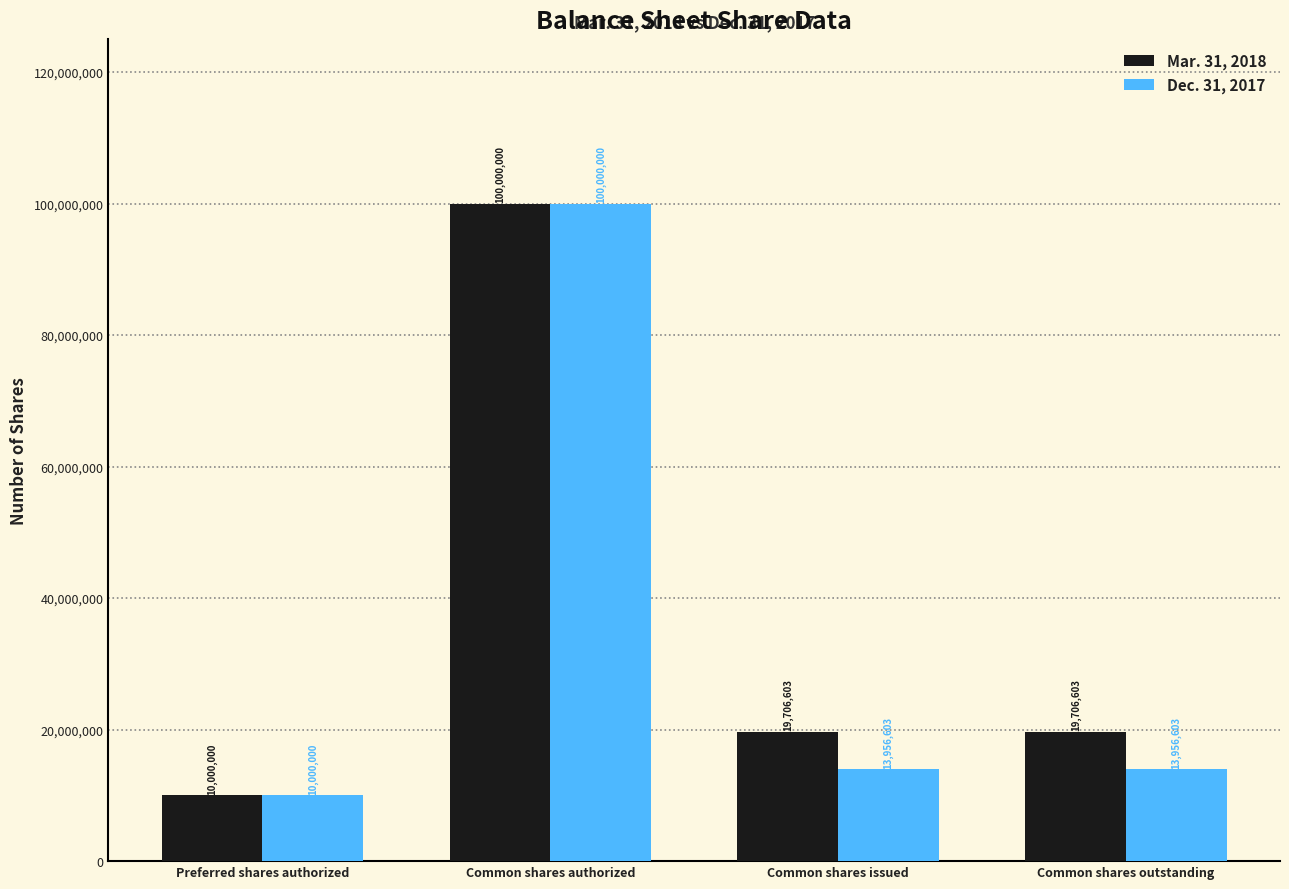

Is it true that Dec. 31, 2017 equals 13956603 at Common shares issued?

True